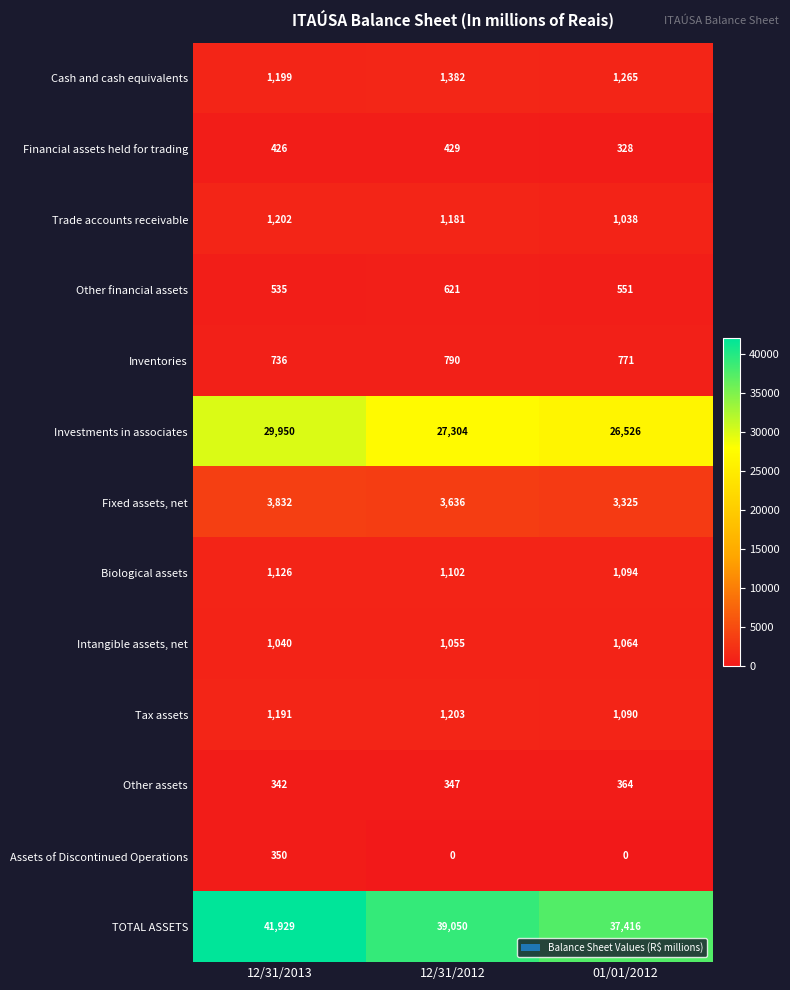

Is it true that Other financial assets equals 220 at 01/01/2012?

False